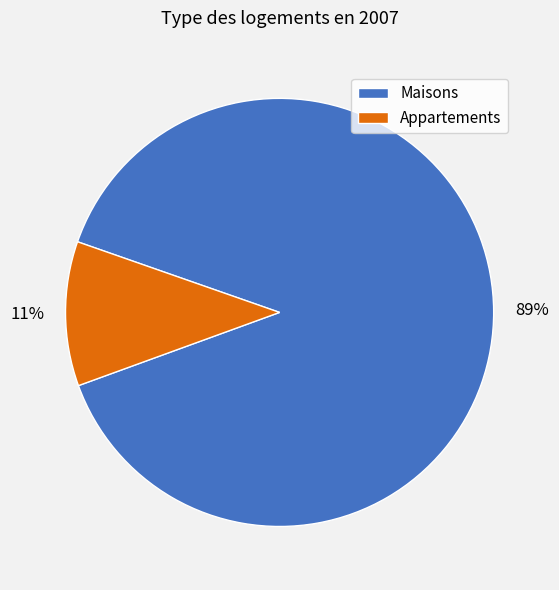

Is the sum of Appartements and Maisons greater than half?

Yes